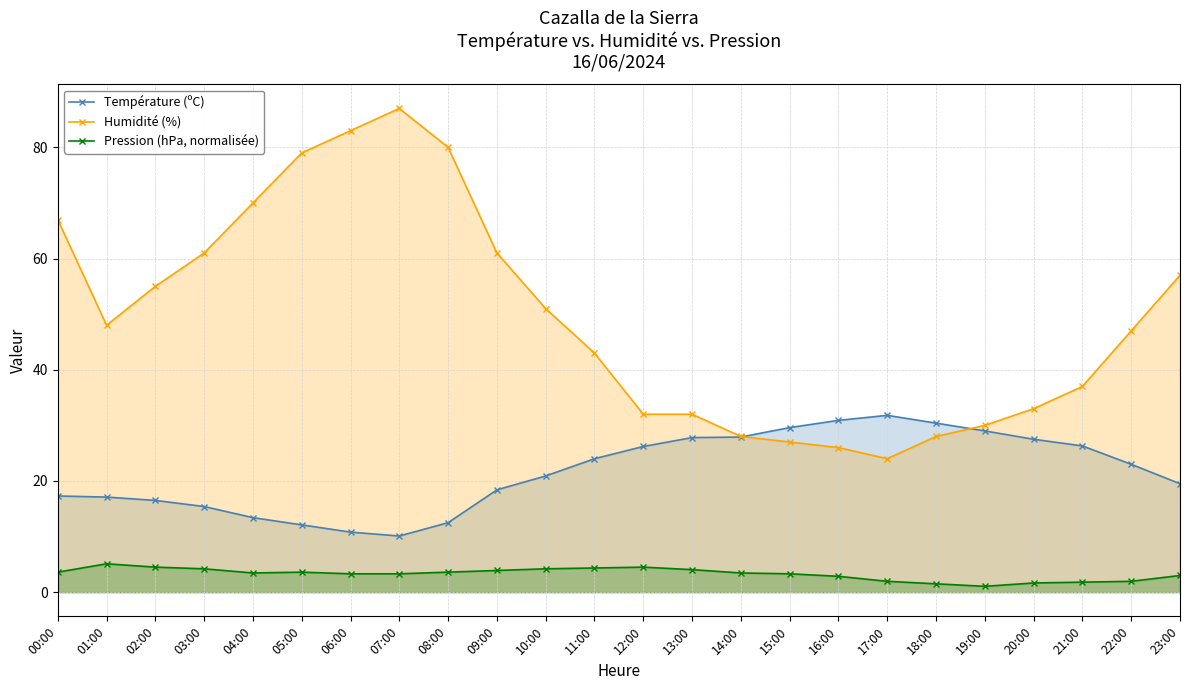

Does the chart have visible grid lines?

Yes